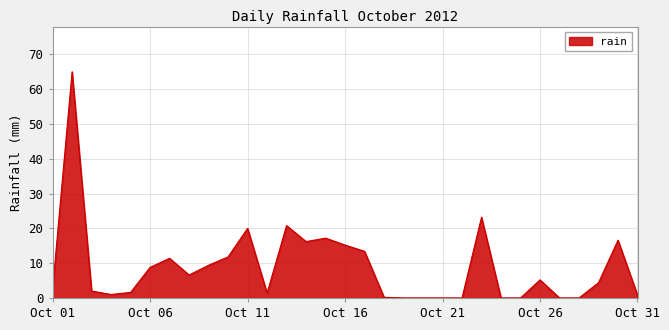

Does the chart have visible grid lines?

Yes